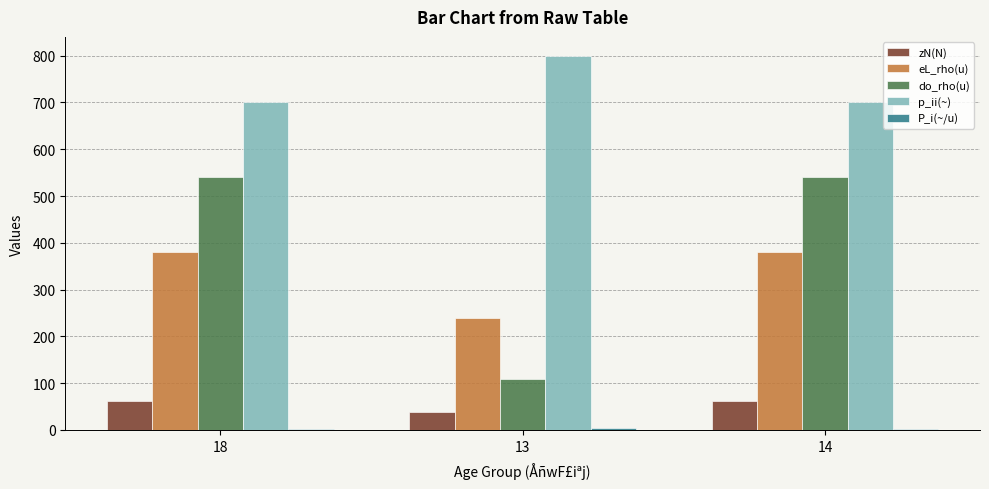

What is the sum of all do_rho(u) values?

1190.0